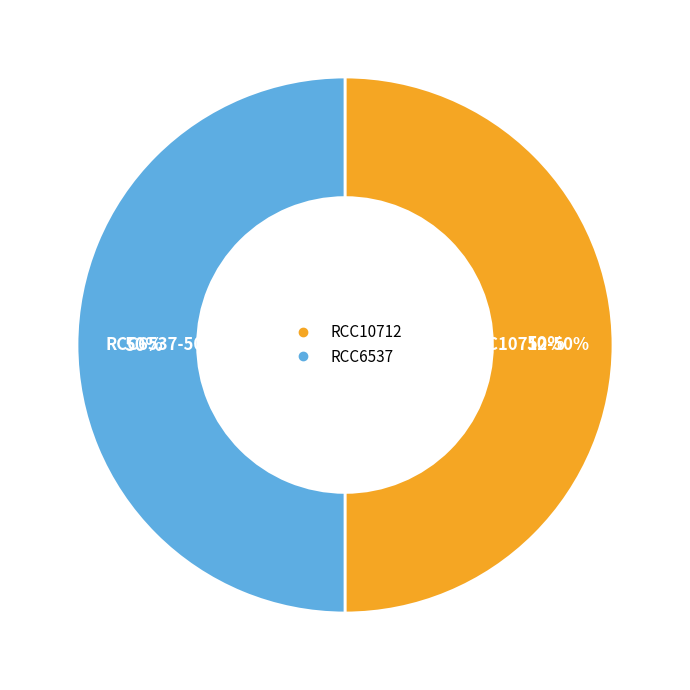

What portion of the pie excludes RCC10712?

50.0%